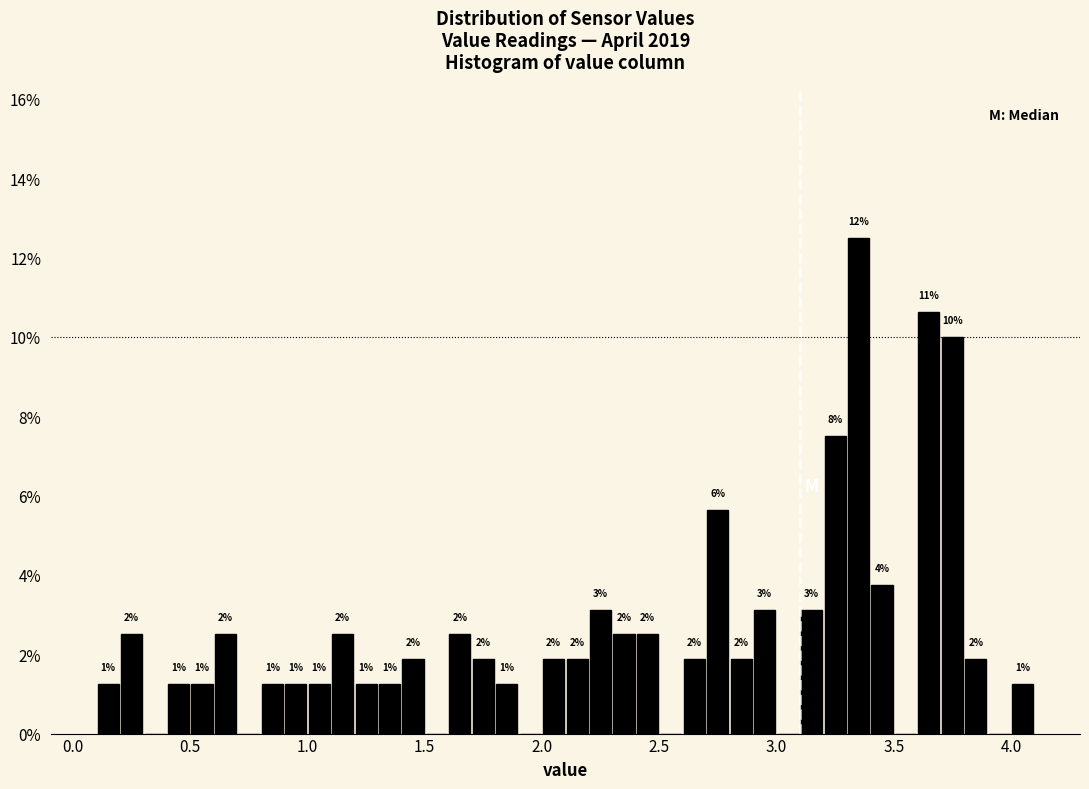

Around what value on the x-axis is the tallest bar? Give the approximate position of its centre, as read against the axis.

3.35